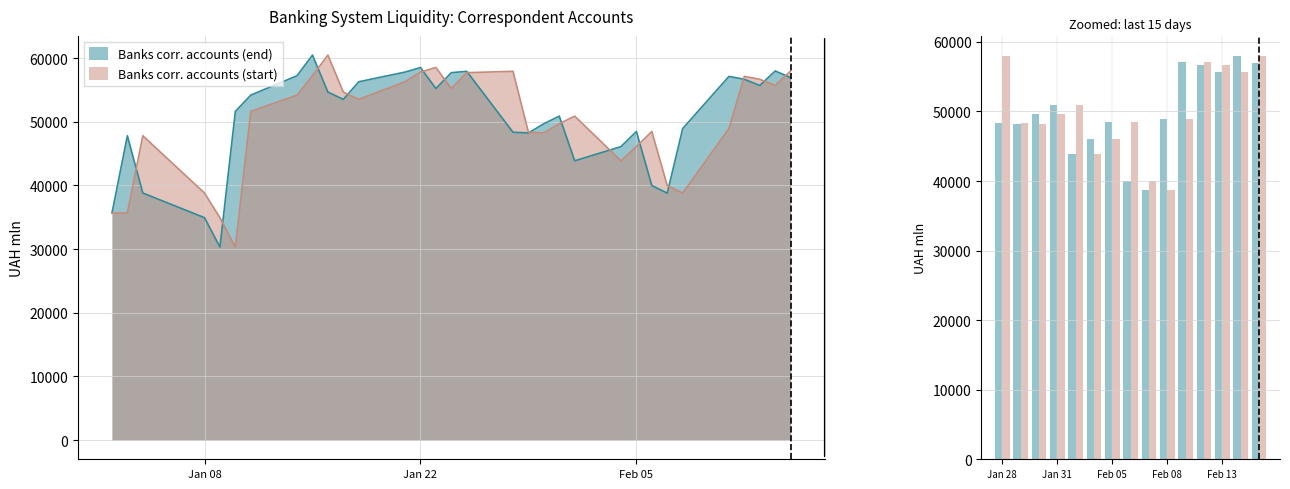

Rank the series by their maximum value, from highest to lowest.

Banks corr. accounts (end), Banks corr. accounts (start)